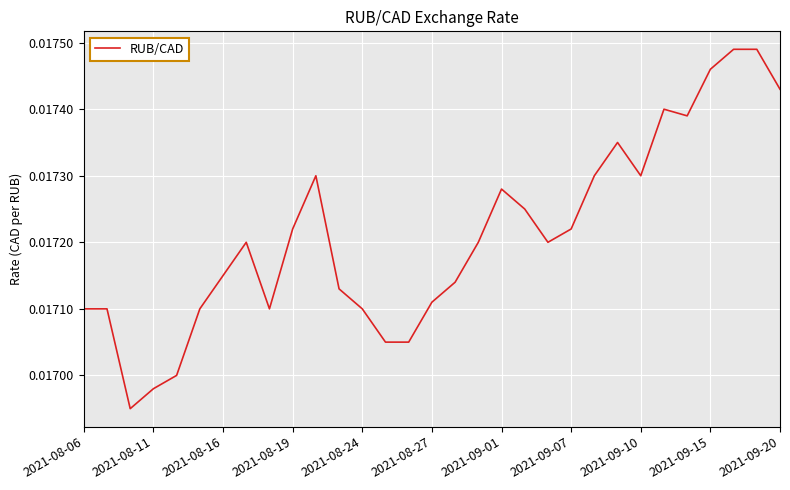

Count the values in the range 0 to 1.

31